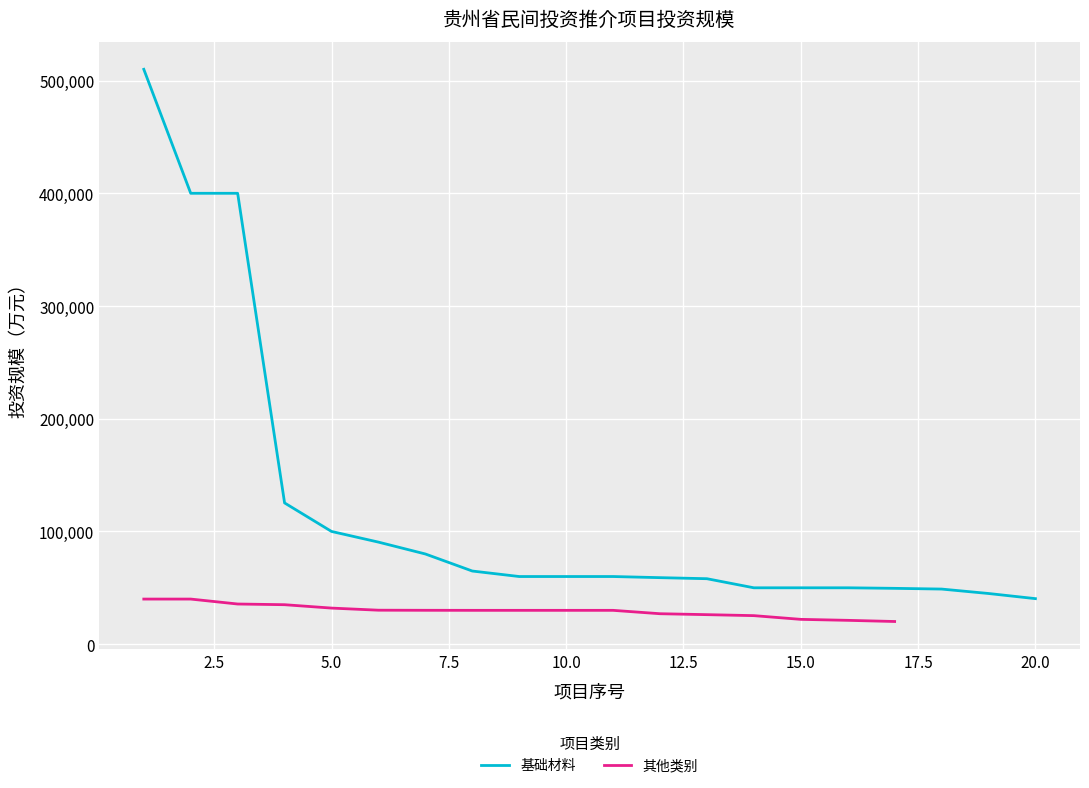

Reading left to right, what are all the values shown in this chart?

1=510000	2=400000	3=400000	4=125300	5=100000	6=90530	7=80000	8=64876	9=60000	10=60000	11=60000	12=59000	13=58063	14=50000	15=50000	16=50000	17=49519	18=48879	19=44947	20=40378